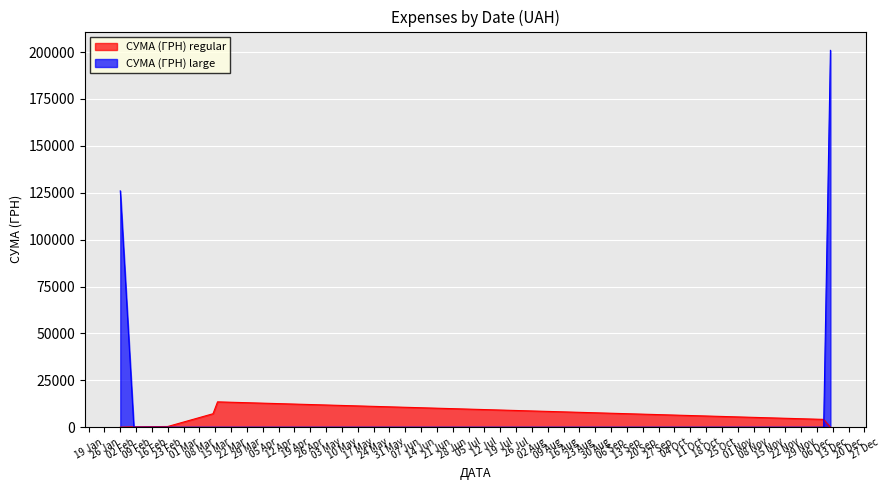

Which series has the largest range (max minus min)?

СУМА (ГРН) large